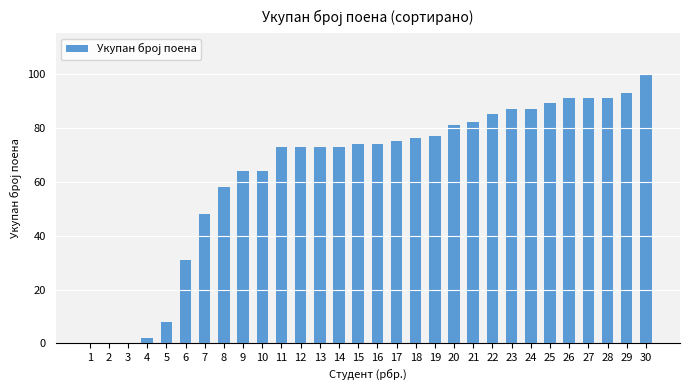

Are the bars horizontal?

No